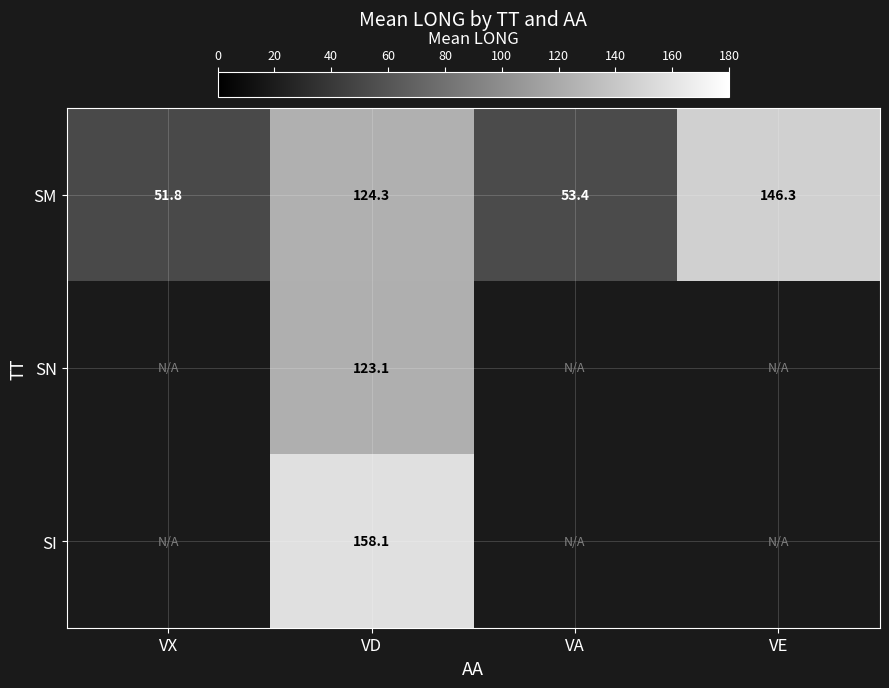

At which label does SM reach its peak?

VE